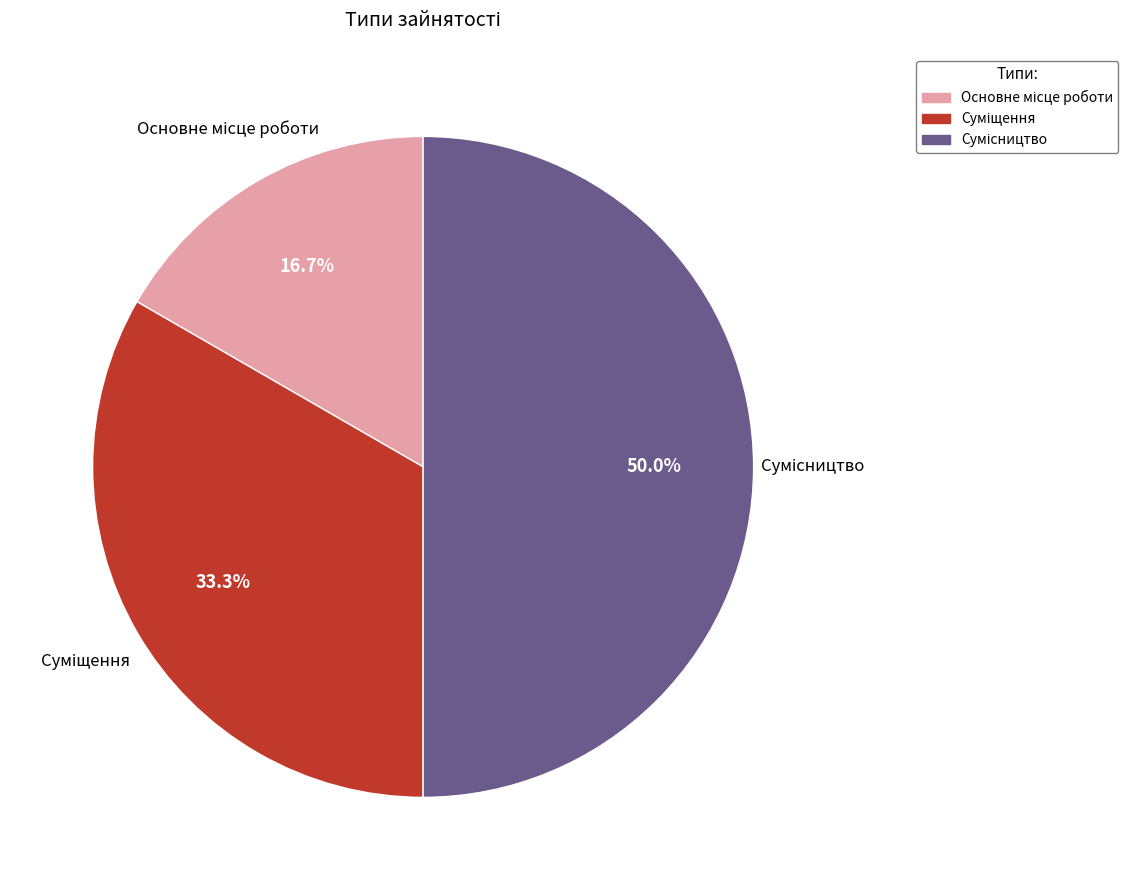

How many segments does this pie chart have?

3